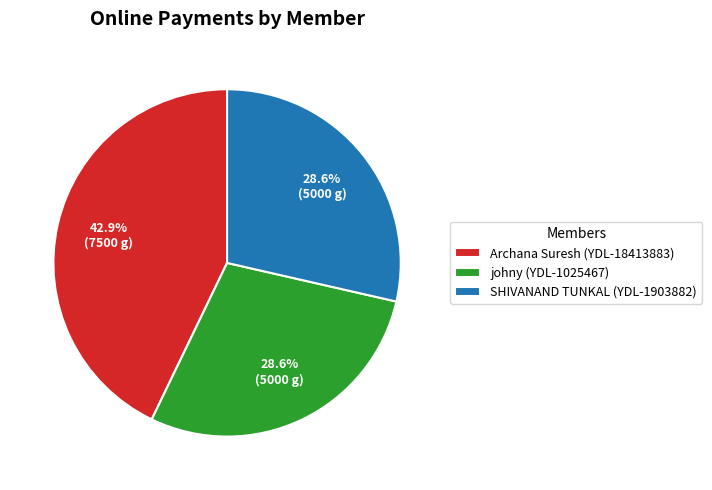

To the nearest percent, what portion does johny (YDL-1025467) represent?

29%